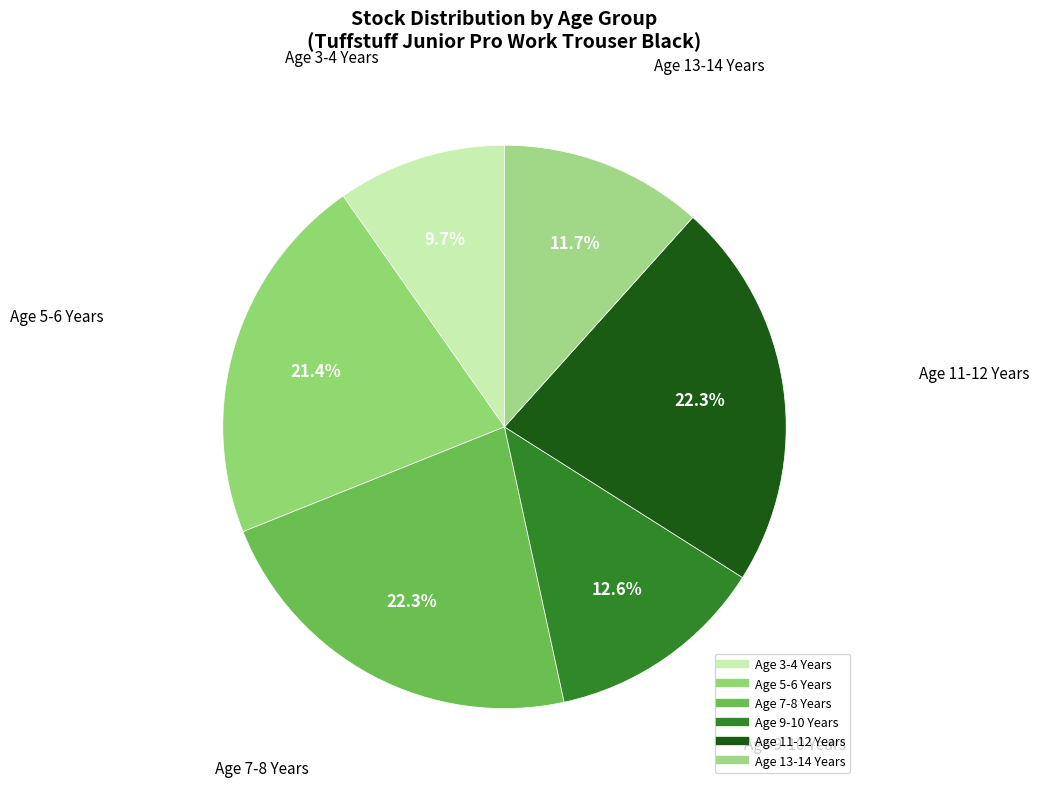

How many slices are in this pie chart?

6